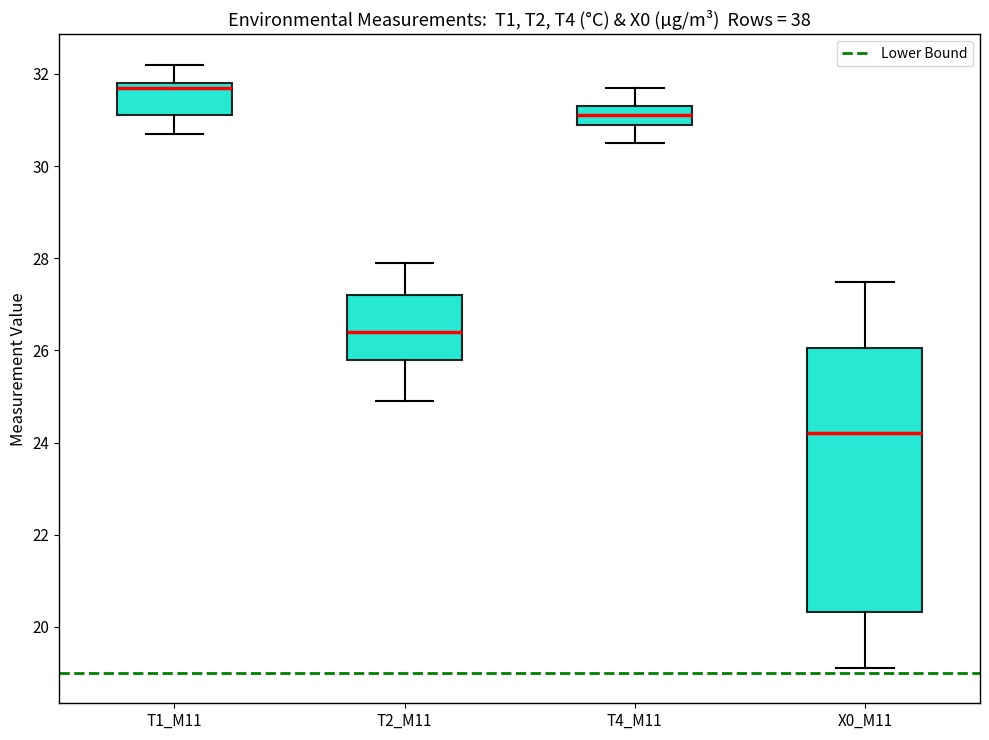

Which box's median line is the highest?

T1_M11